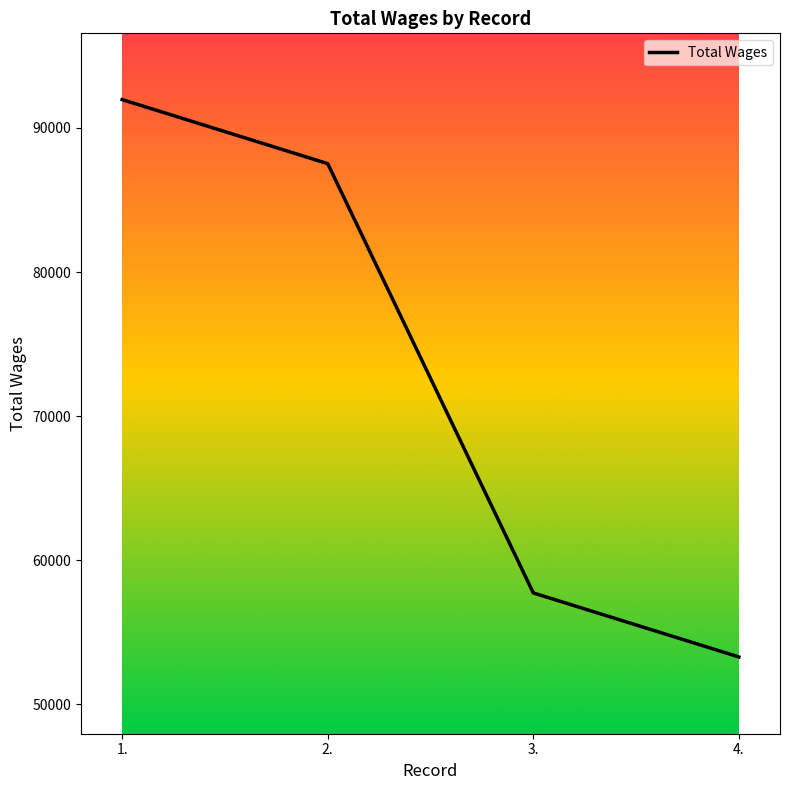

What is the difference between the values at 4. and 2.?

34238